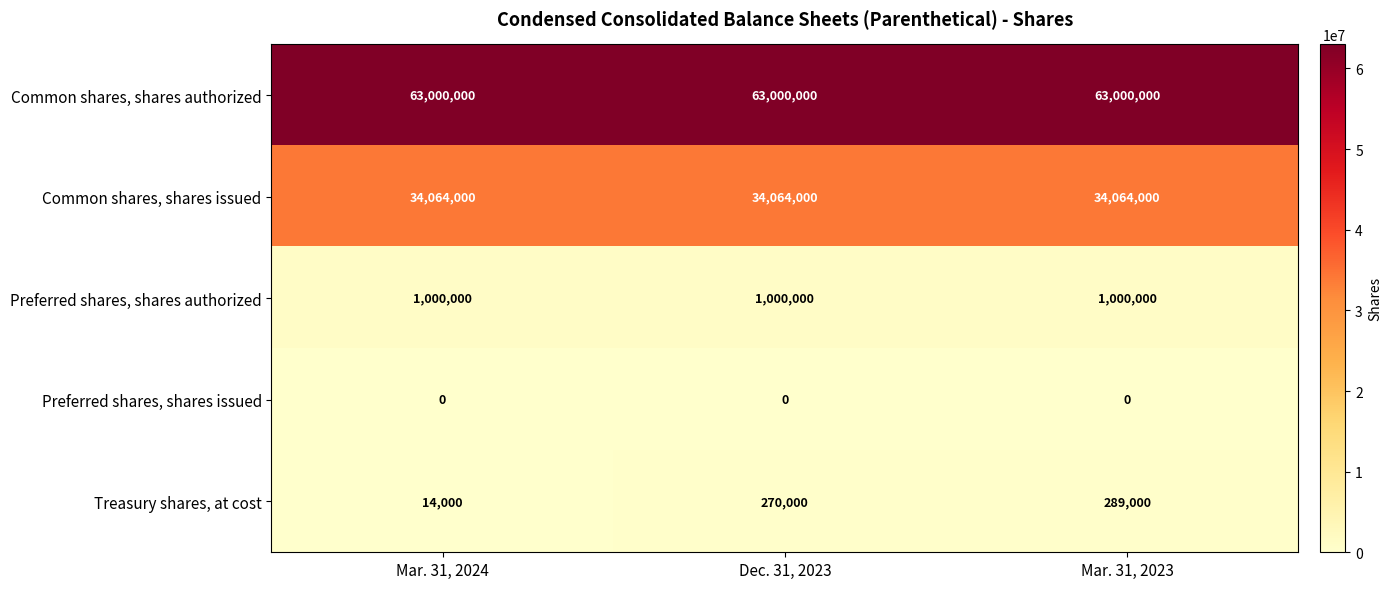

Which series changed the most between Dec. 31, 2023 and Mar. 31, 2023?

Treasury shares, at cost